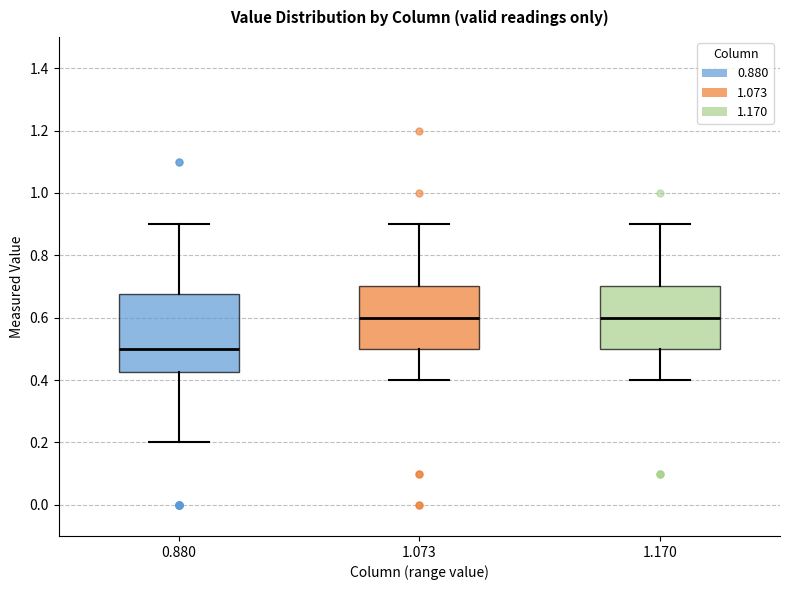

Where does the lower whisker of the box at x = 1.170 end on the y-axis? The values are not printed on the chart, so give them approximately, as read against the axis.

0.40